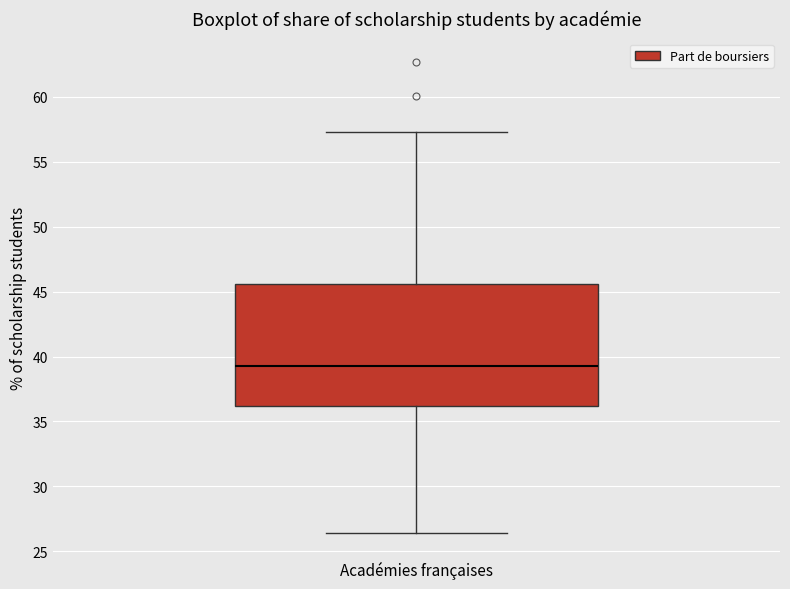

Where is the upper edge of the box for Académies françaises on the y-axis? The values are not printed on the chart, so give them approximately, as read against the axis.

45.5